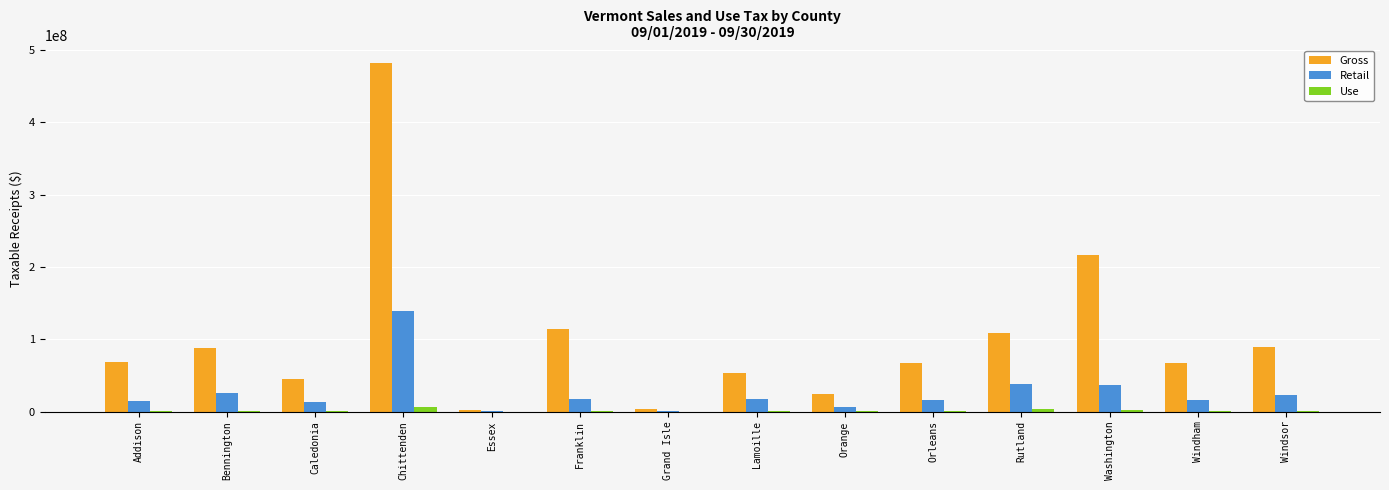

What is the sum of all Gross values?

1429492306.7